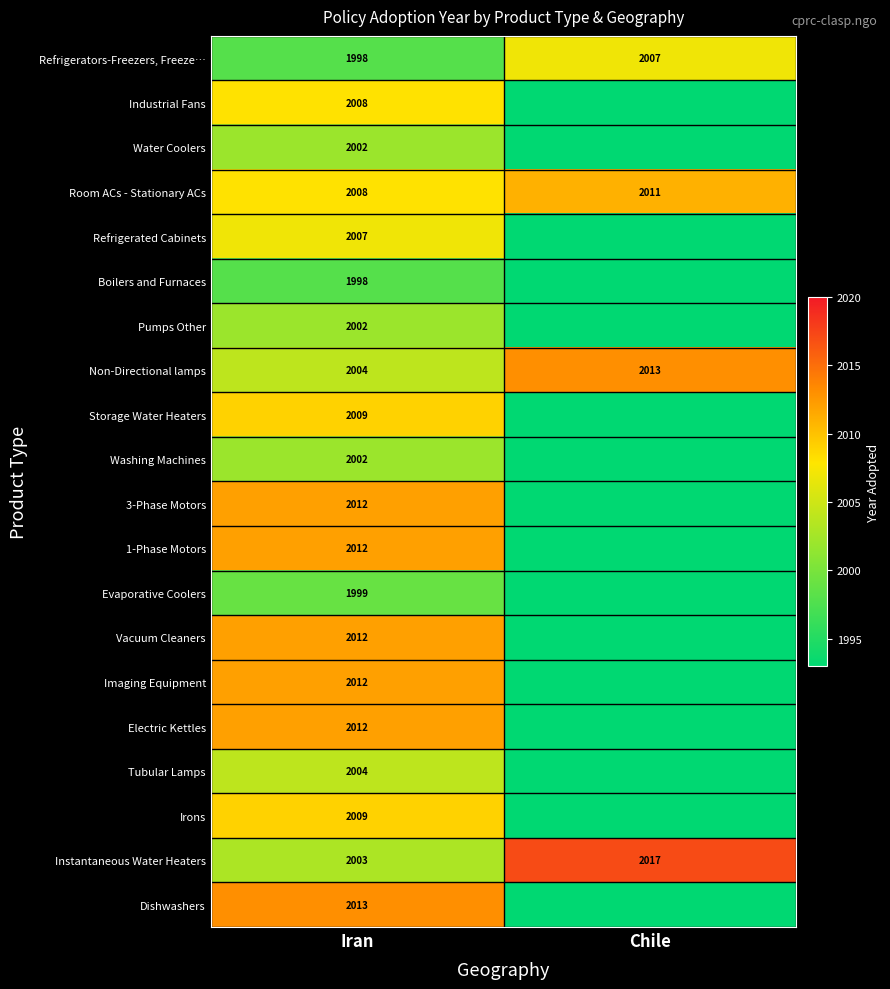

What is the difference between the highest and lowest values at Iran?

15